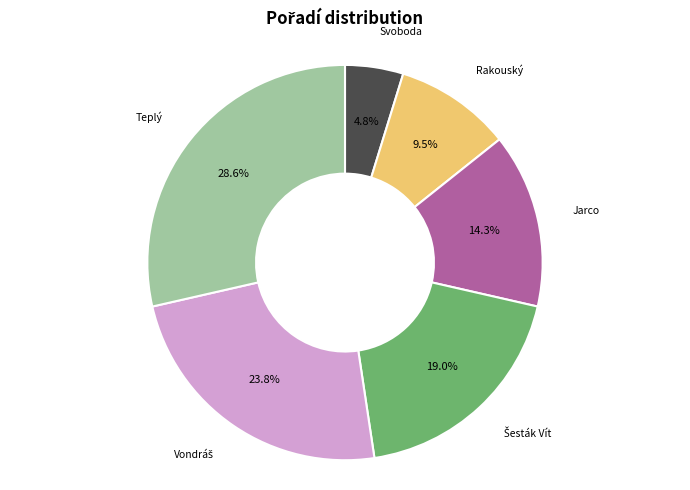

Is there a majority slice in this chart?

No